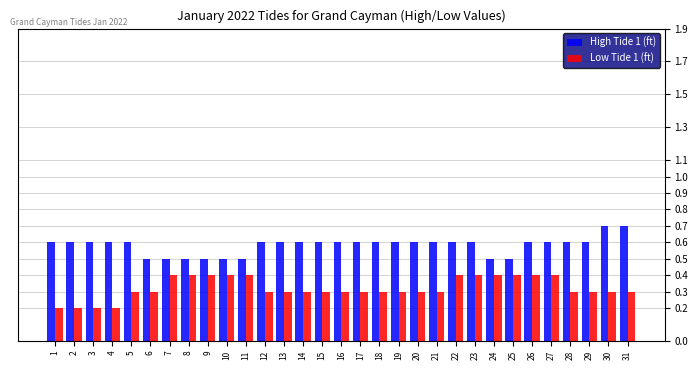

What is the highest value of the Low Tide 1 (ft) series?

0.4